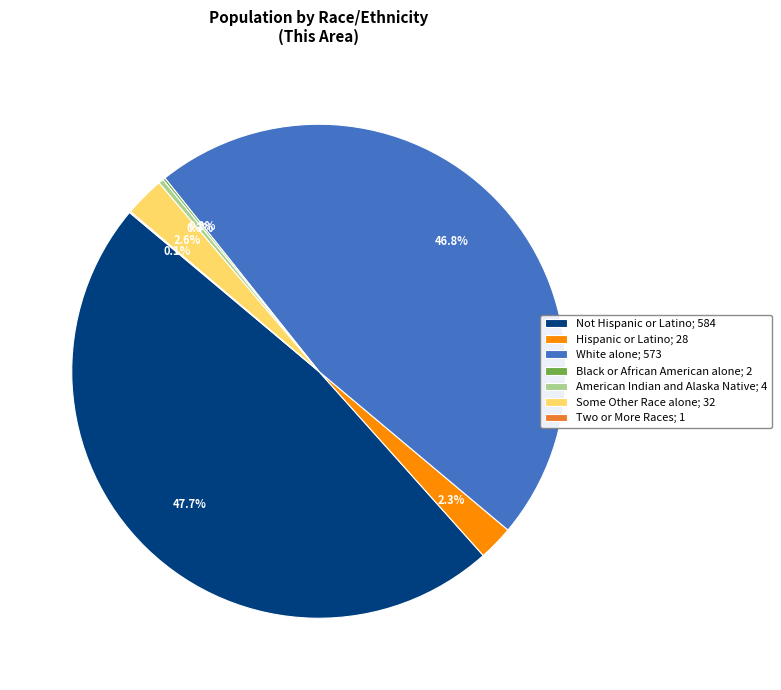

Combined, what portion of the pie is White alone; 573 and Hispanic or Latino; 28?

49.1%